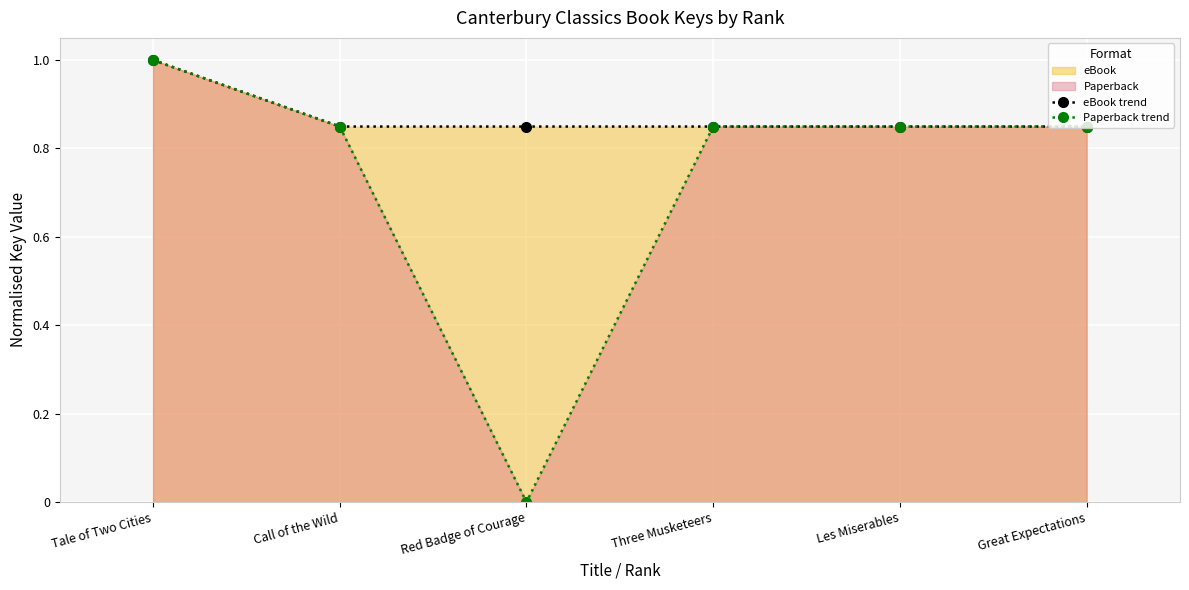

Between Red Badge of Courage and Three Musketeers, which series saw the biggest shift?

Paperback trend